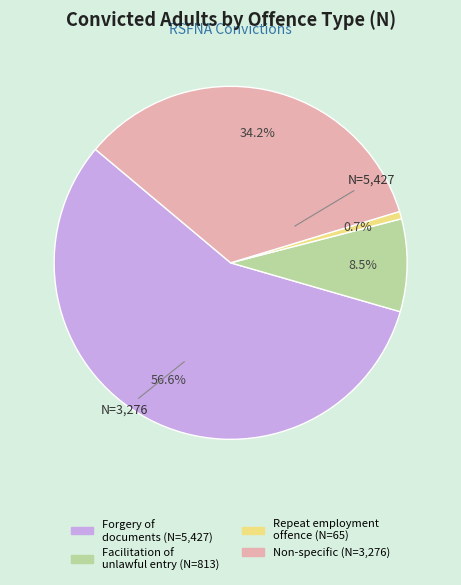

Is there a majority slice in this chart?

Yes